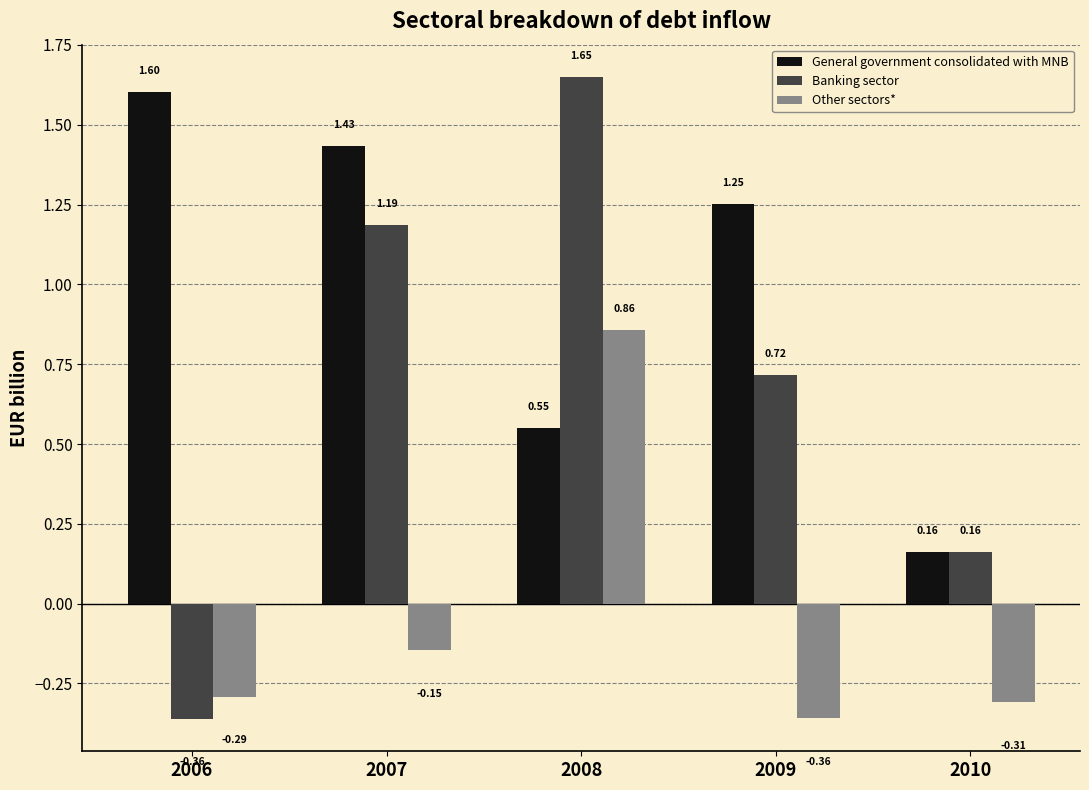

Where is Banking sector nearest to the value 0?

2010